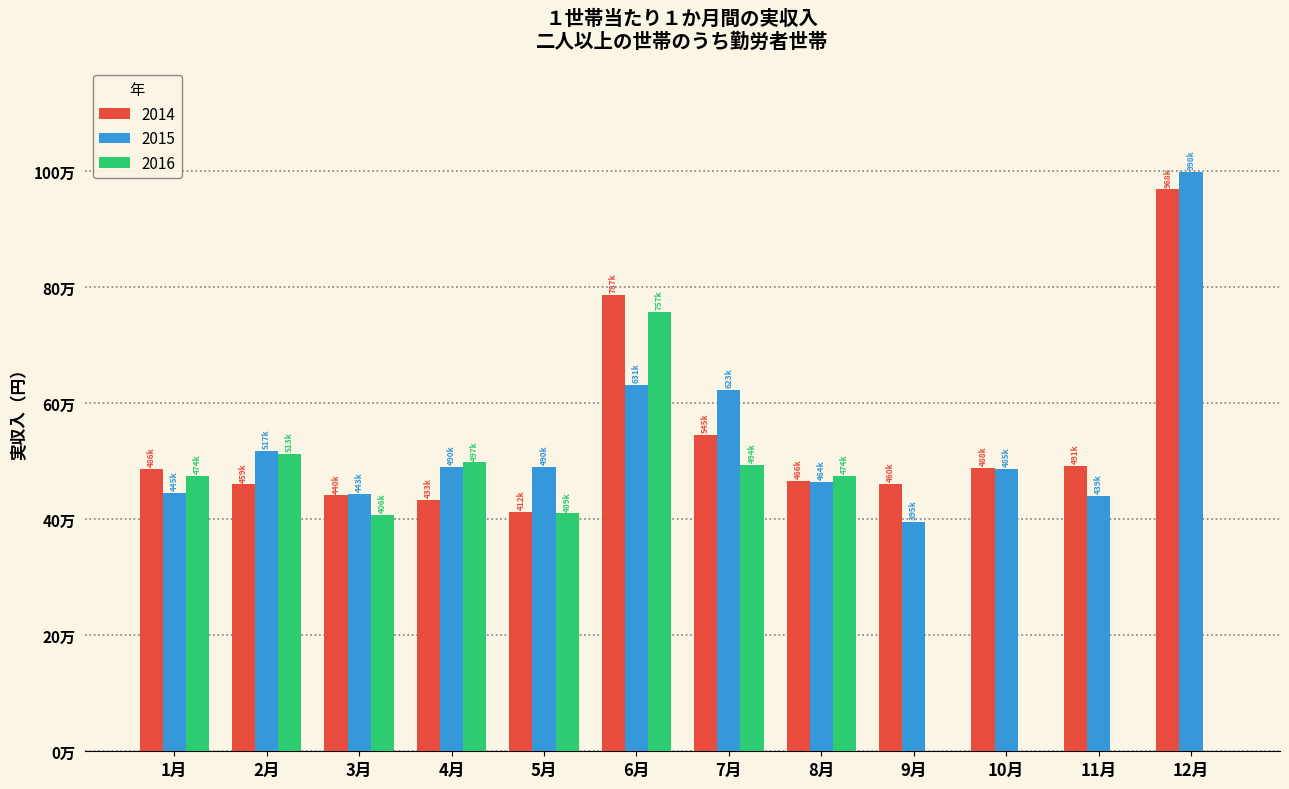

What is the difference between the highest and lowest values at 10月?

488221